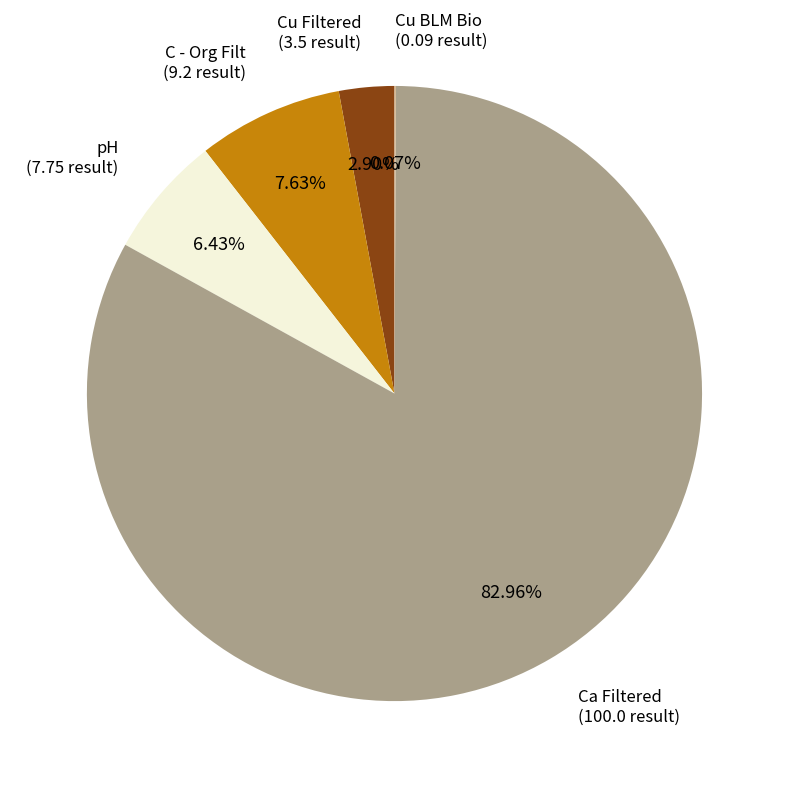

Is there a majority slice in this chart?

Yes